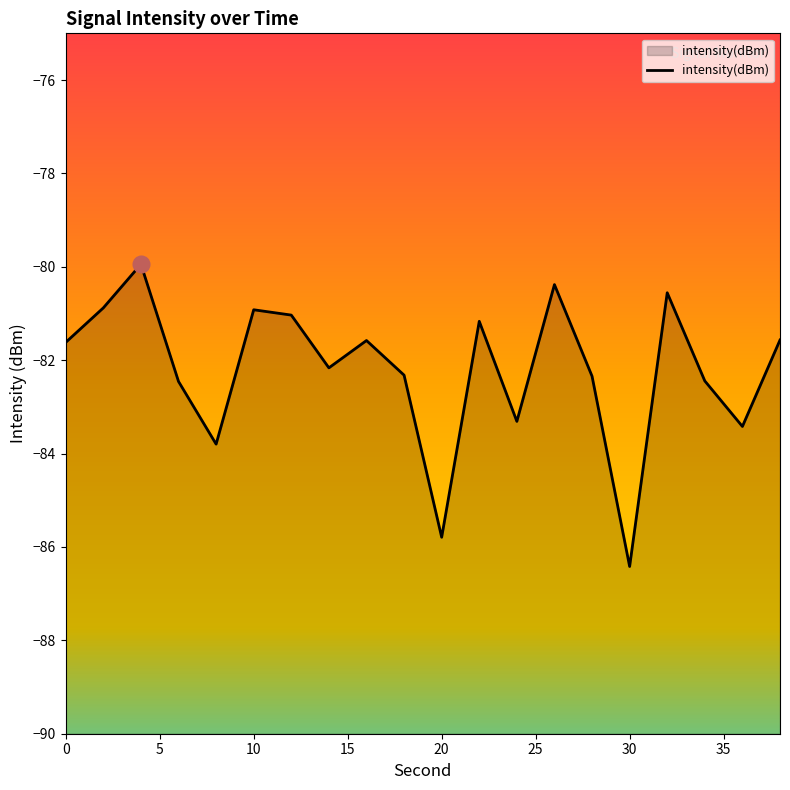

How many values exceed -81?

5